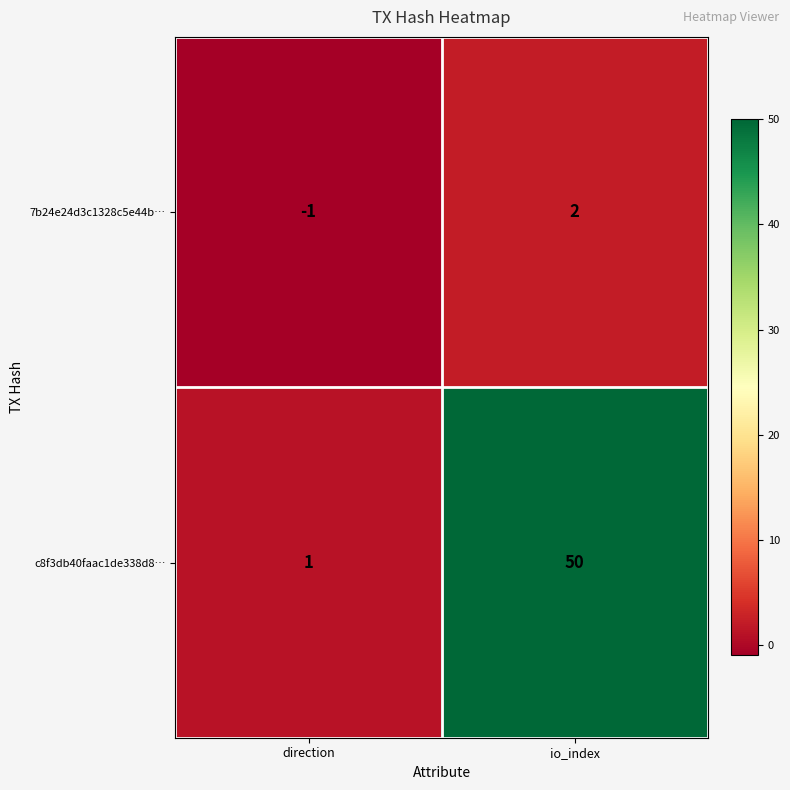

Is it true that 7b24e24d3c1328c5e44b… equals 2 at io_index?

True